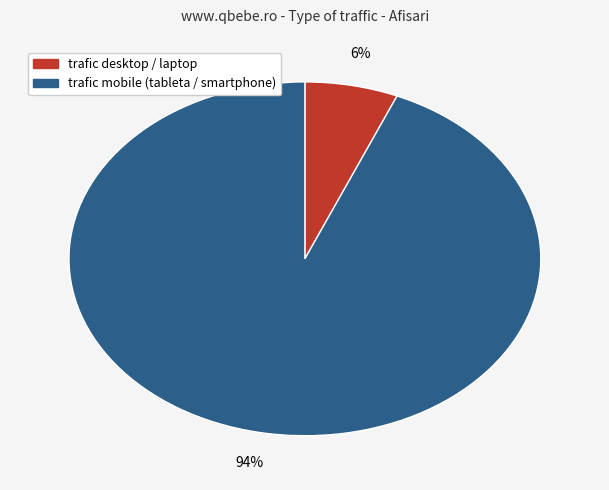

What percentage is the trafic desktop / laptop slice, to the nearest percent?

6%